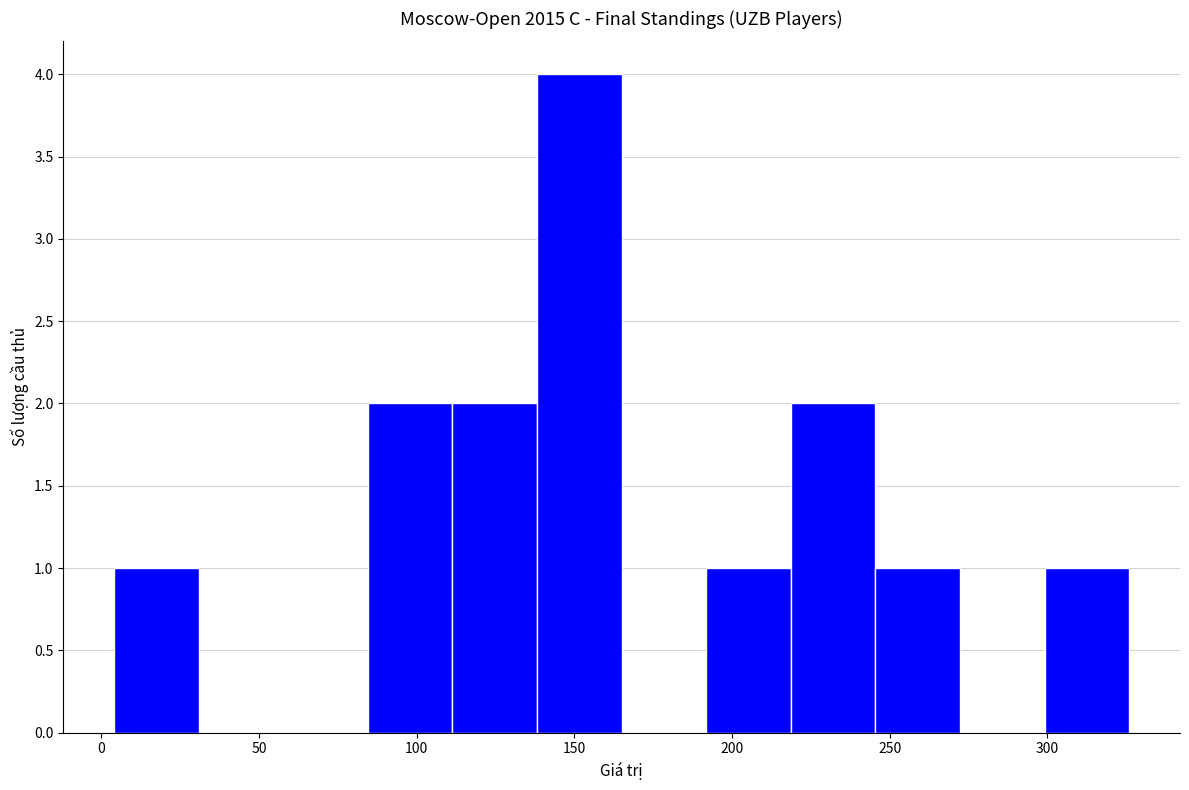

Which range on the x-axis has the tallest bar?

140 to 165